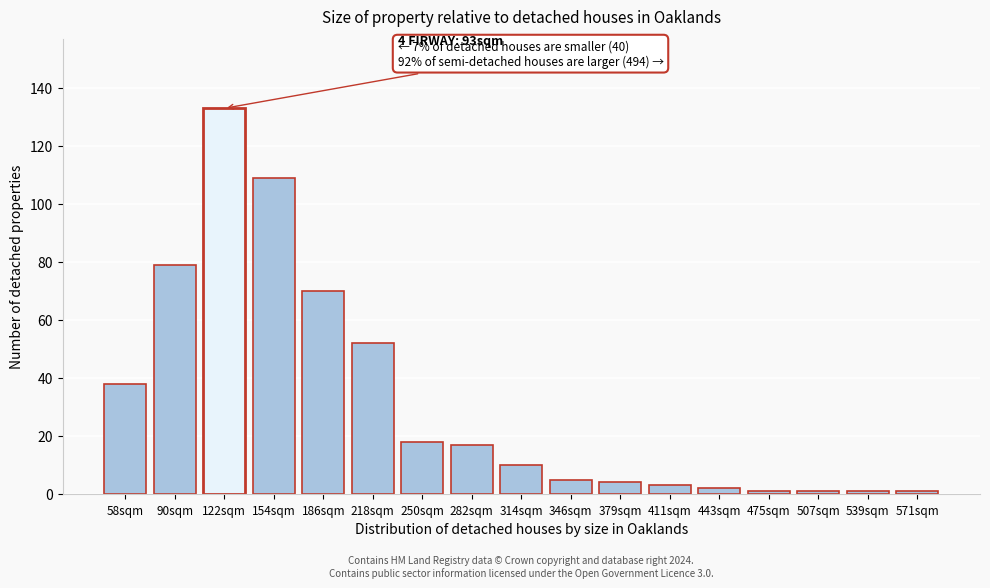

Reading left to right, what are all the values shown in this chart?

38	79	133	109	70	52	18	17	10	5	4	3	2	1	1	1	1